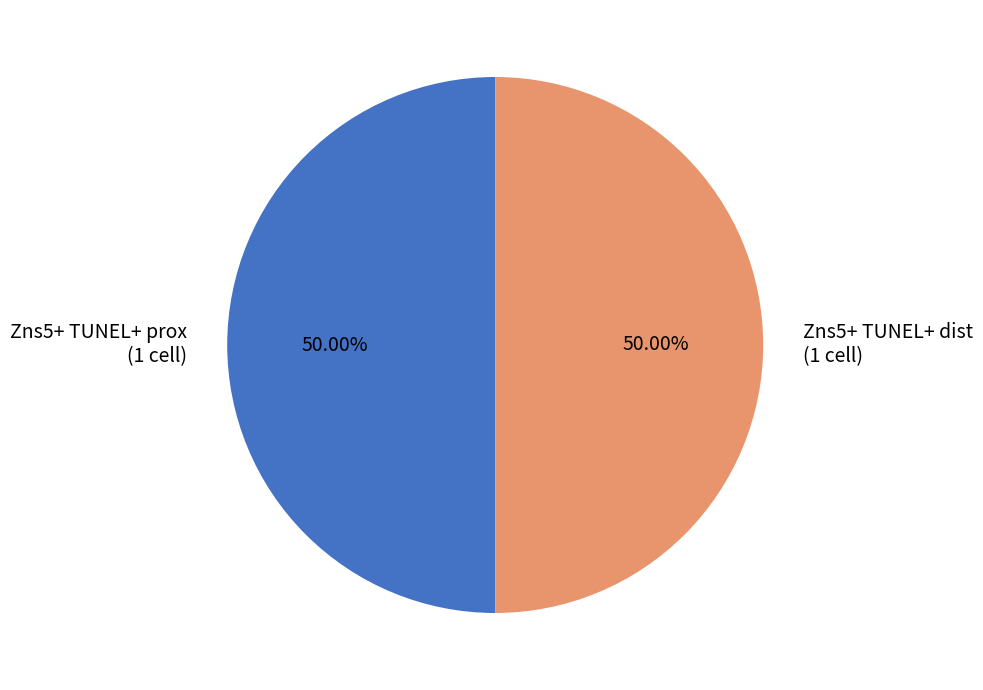

To the nearest percent, what is the average slice percentage?

50%